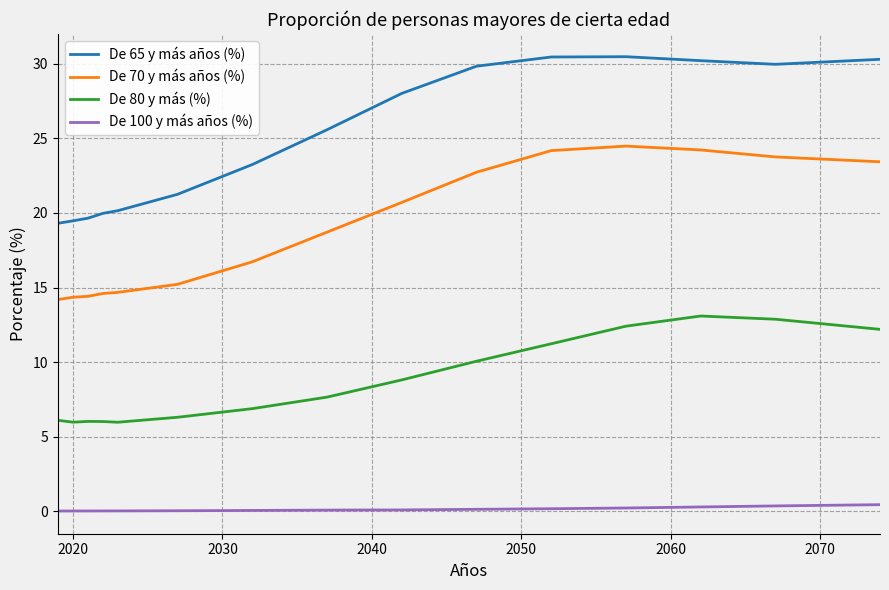

Which series has the largest total across all categories?

De 65 y más años (%)